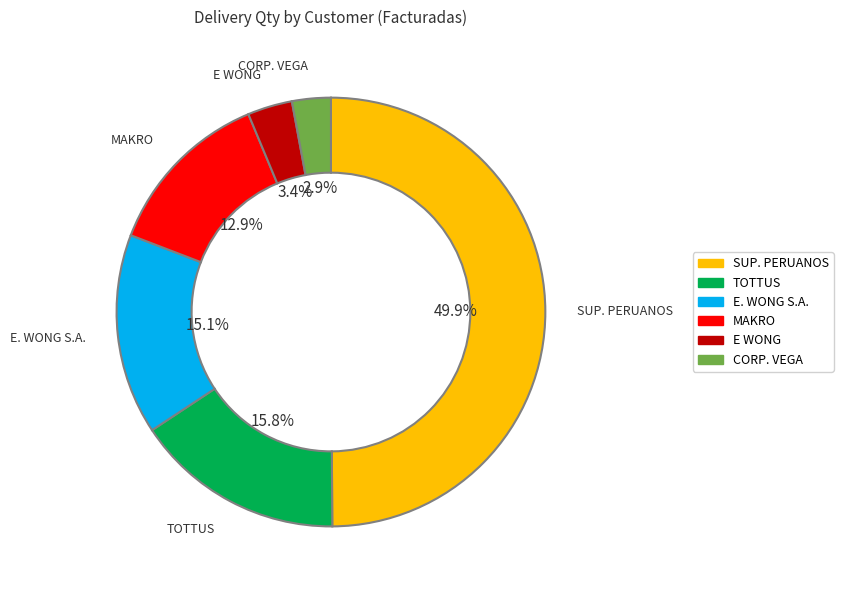

How many slices are in this pie chart?

6